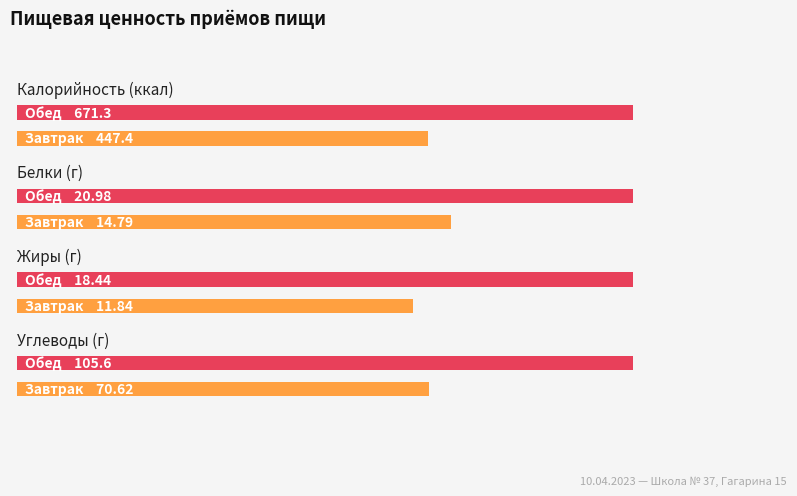

What is the average value of the Белки series?

17.9